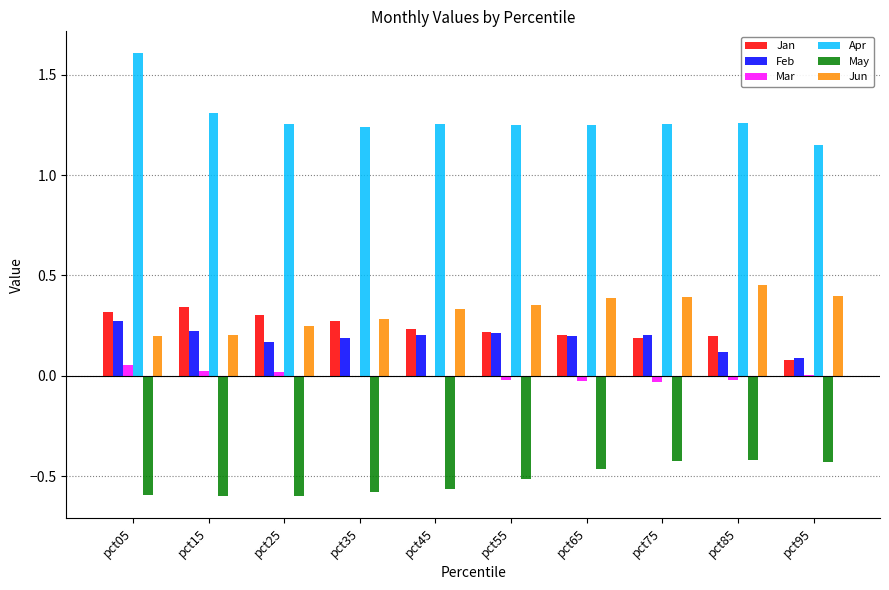

How many categories are shown in the chart?

10